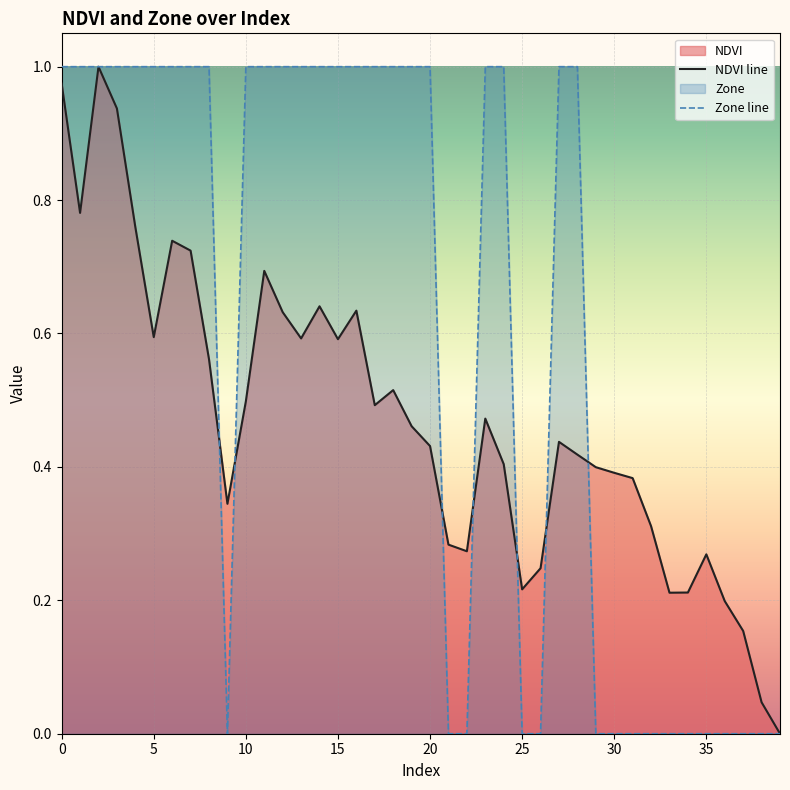

Rank the series by their maximum value, from highest to lowest.

NDVI line, Zone line